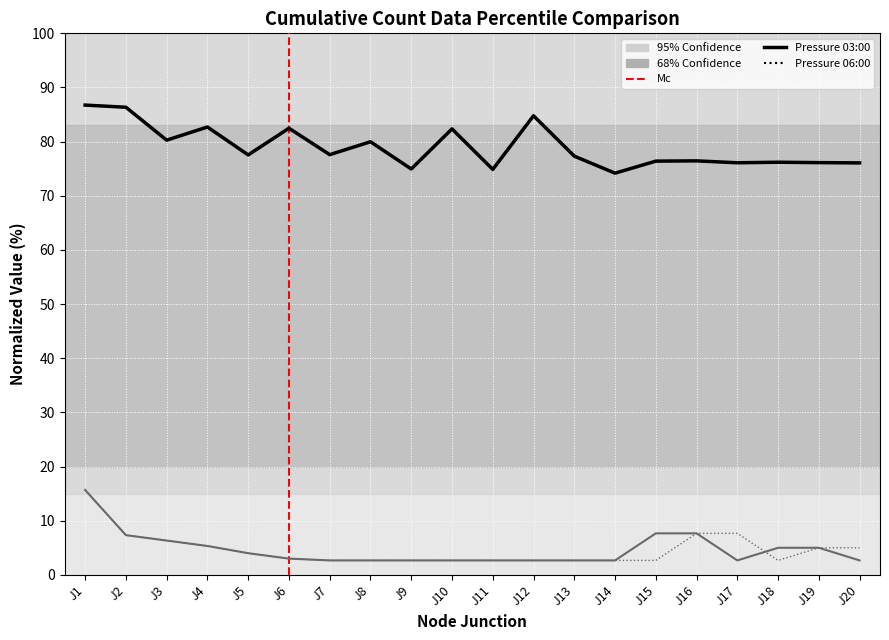

At which category is the sum across all series the highest?

J1